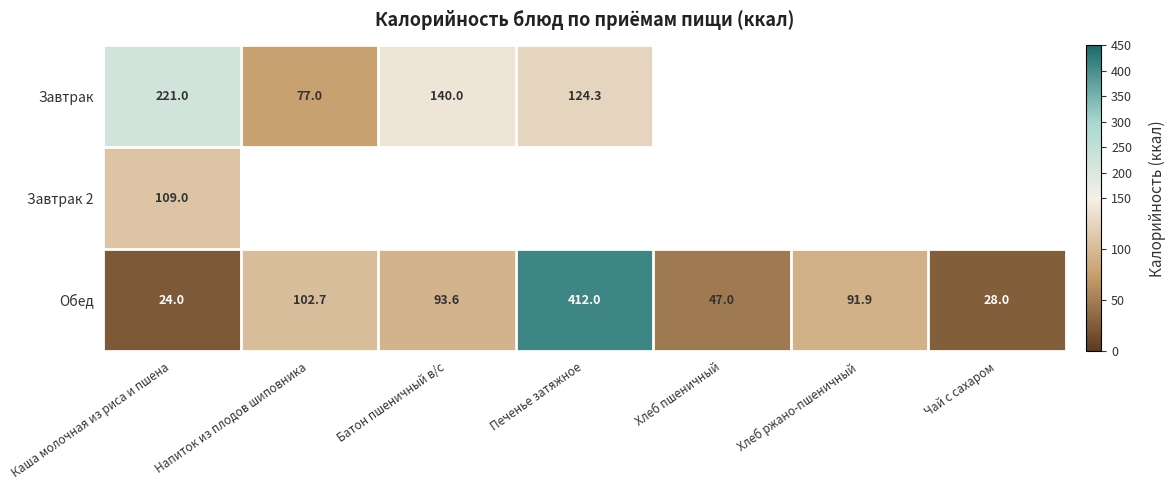

What is the difference between the Обед values at Хлеб пшеничный and Батон пшеничный в/с?

46.6